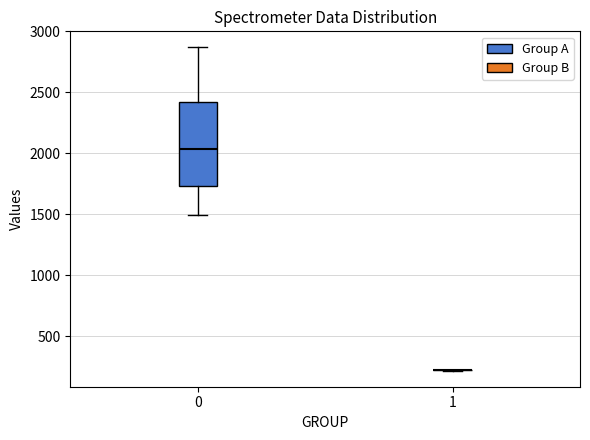

Reading left to right, transcribe this box plot: for each box, give where its median line is, the range the box spans, and where its two whiskers end, as read against the y-axis. The values are not printed on the chart, so give them approximately, as read against the axis.

0: median 2050, box 1750 to 2400, whiskers 1500 to 2850
1: box collapsed to a line at 200, whiskers 200 to 200